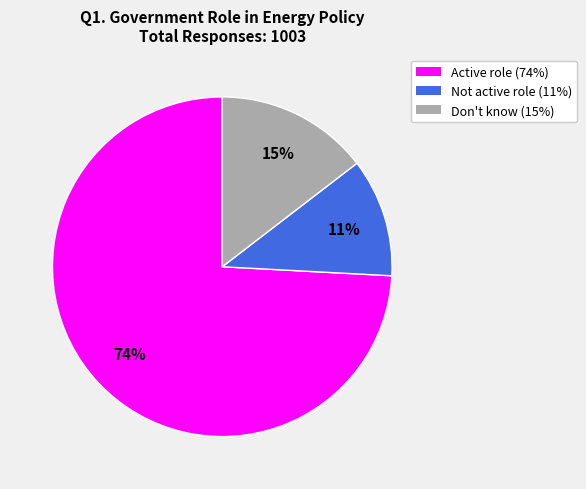

Does any single category account for the majority?

Yes